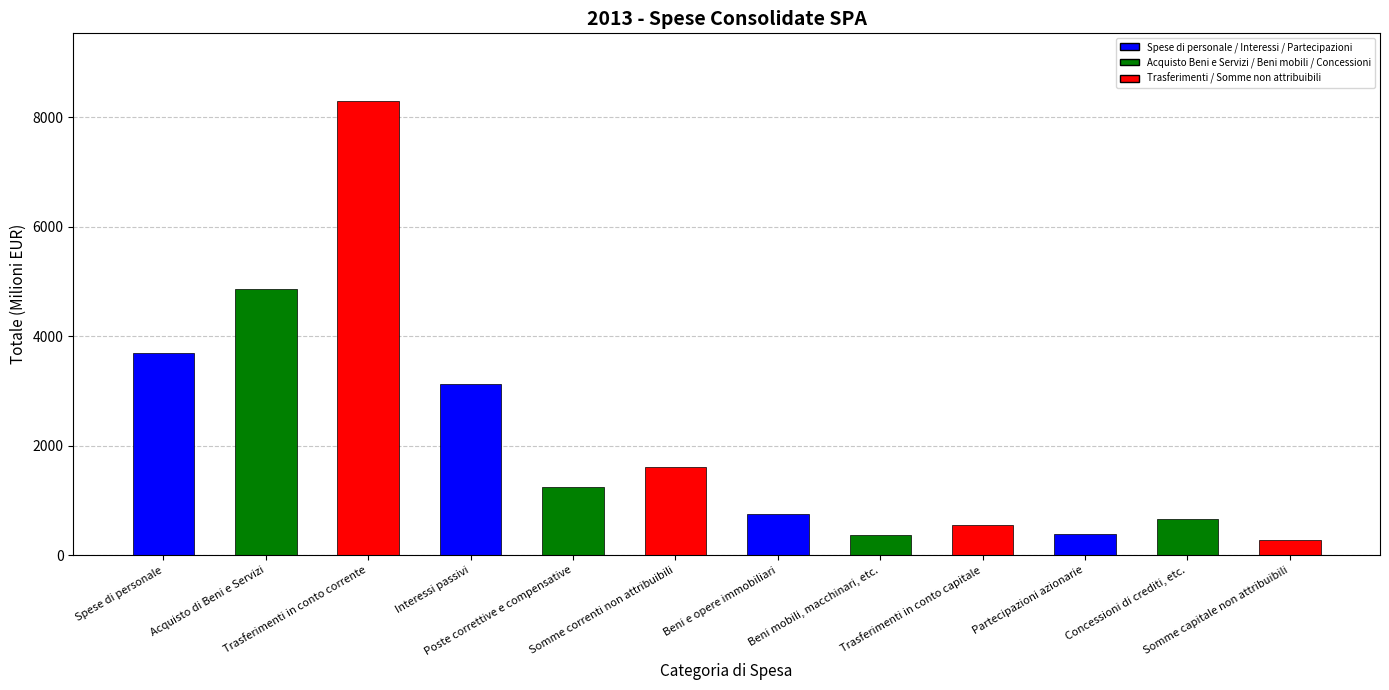

The value at Trasferimenti in conto corrente is 13281.4. True or false?

False